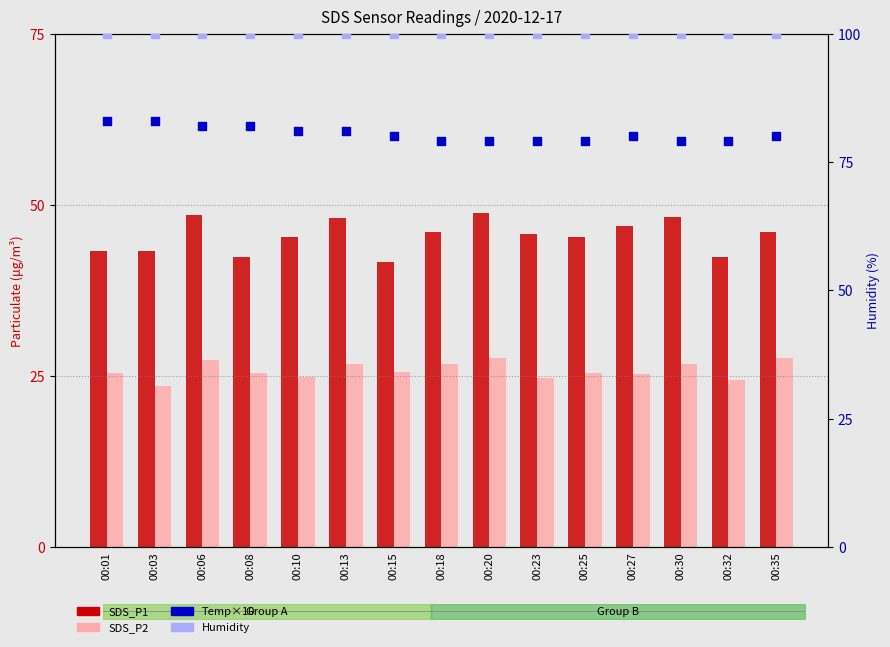

Which series reaches the maximum Y coordinate?

Humidity